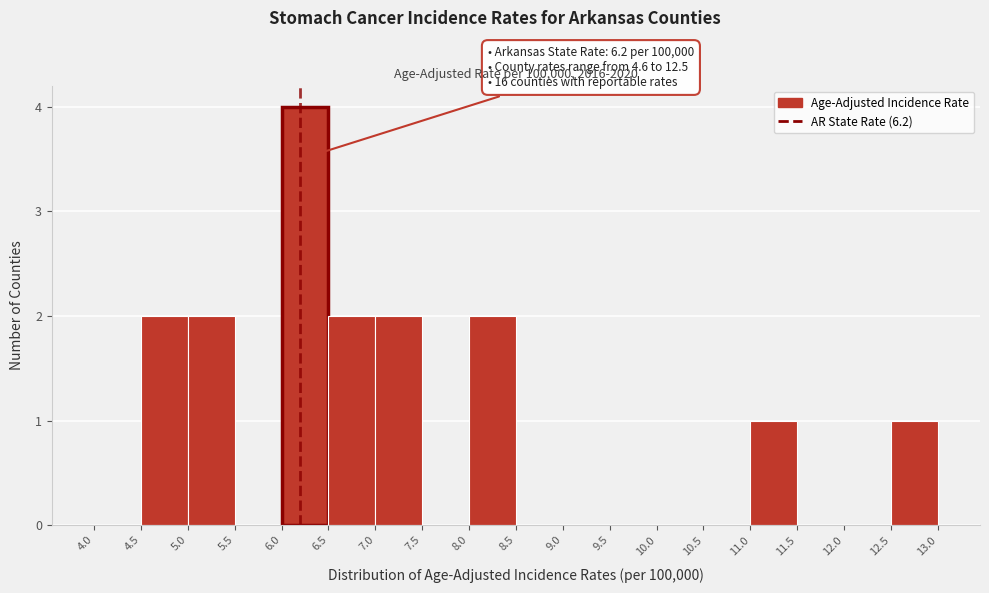

Which range on the x-axis has the tallest bar?

6.0 to 6.5